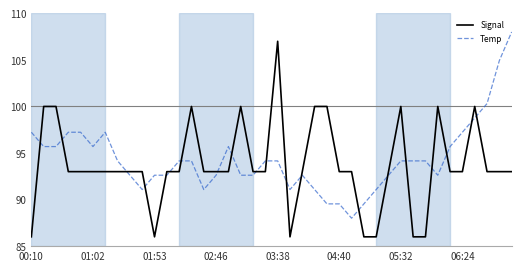

What is the difference between the maximum and minimum values in the Temp series?

20.0